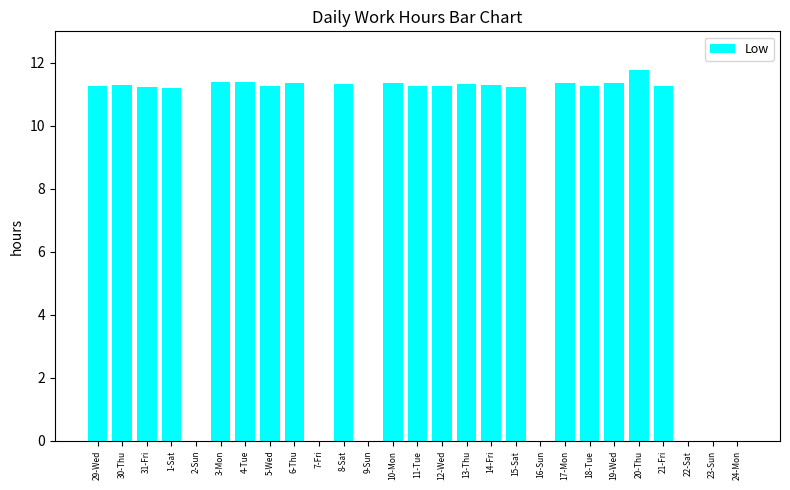

What is the maximum value shown in the chart?

11.8